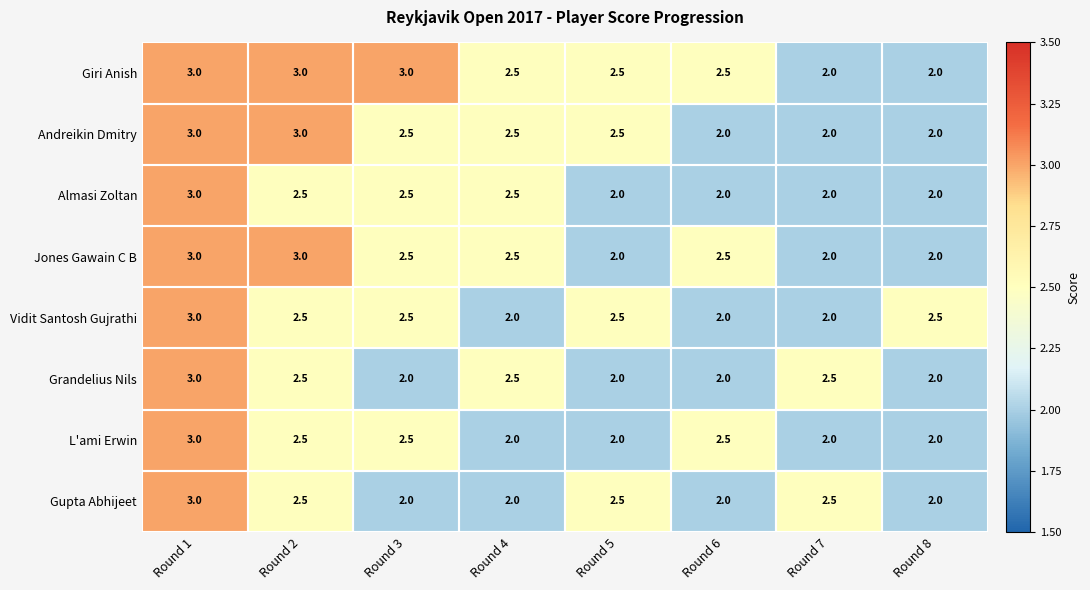

Between Round 2 and Round 6, which series saw the biggest shift?

Andreikin Dmitry